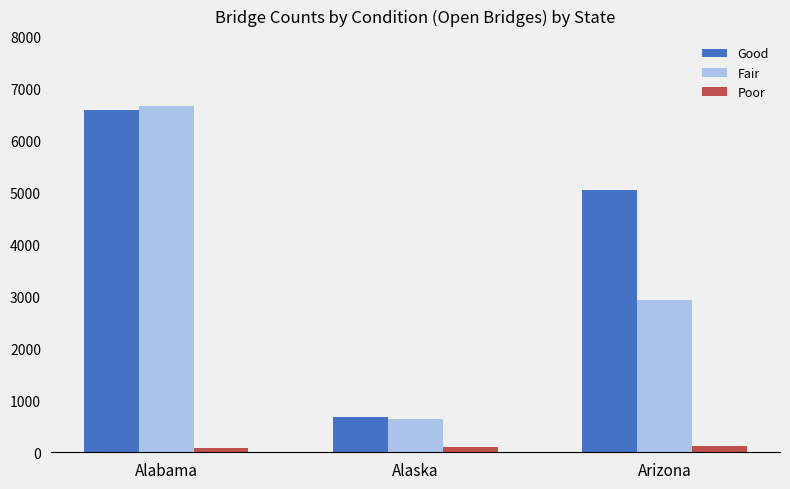

Is the value of Poor at Arizona greater than the value of Good at Alabama?

No